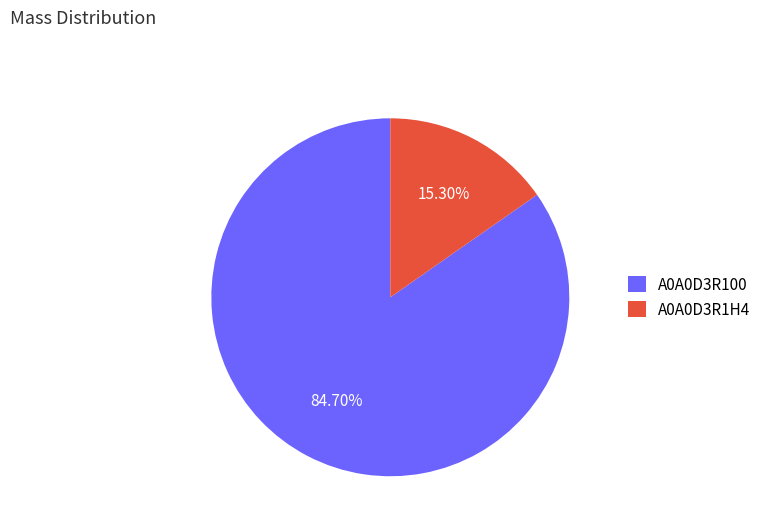

What is the ratio of the value at A0A0D3R1H4 to the value at A0A0D3R100?

0.2